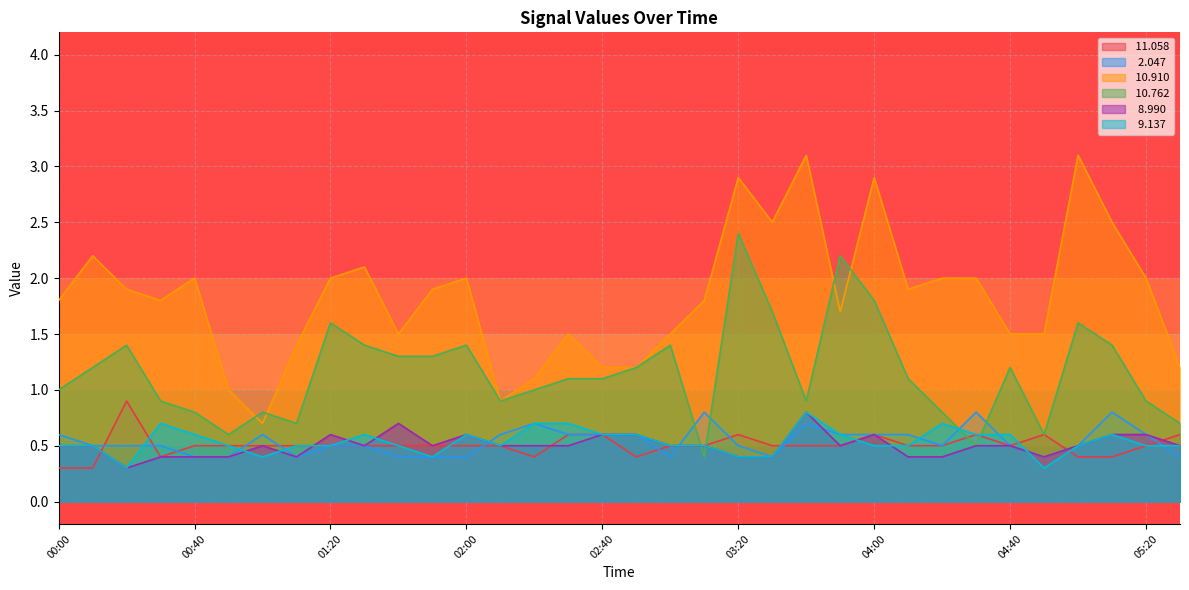

Rank the series by their maximum value, from highest to lowest.

 10.910,  10.762,  11.058,   2.047,   8.990,   9.137